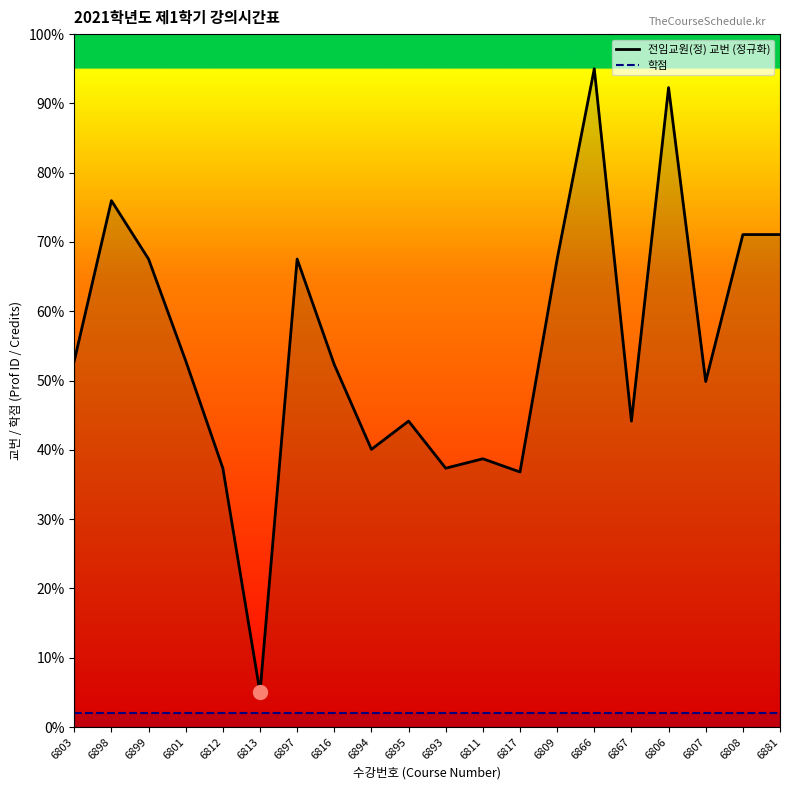

What is the sum of the 학점 values at 6808 and 6817?

4.0